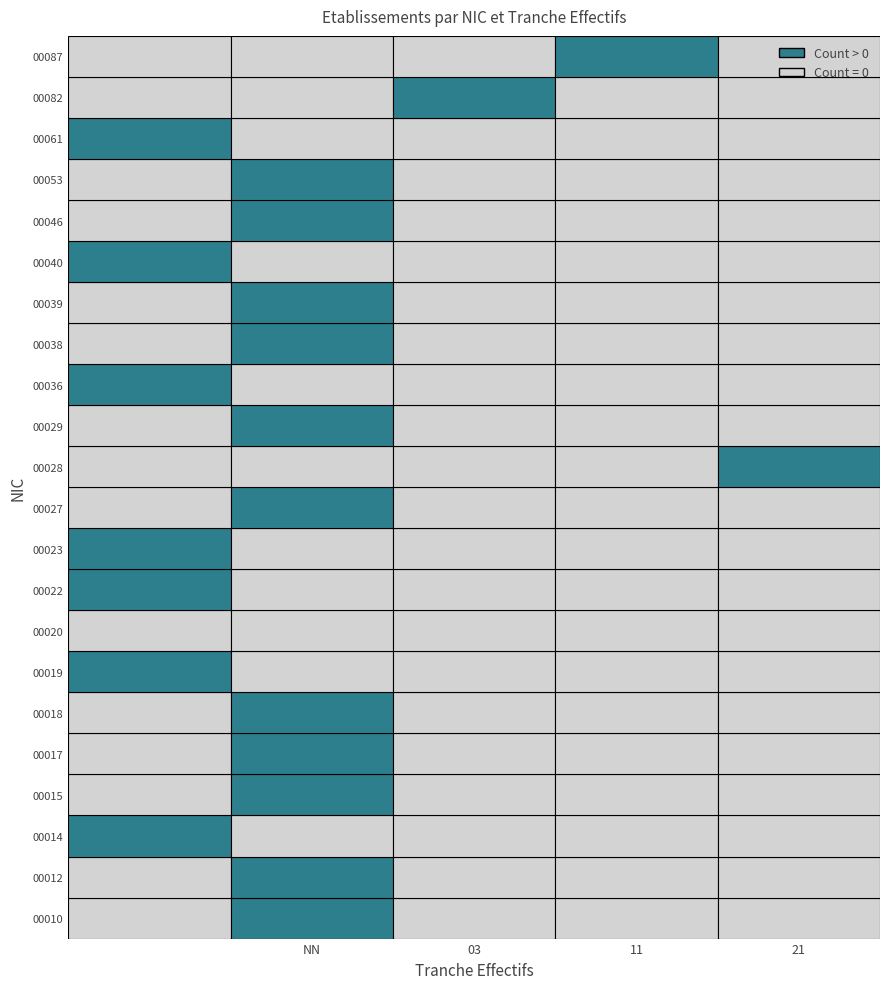

What is the approximate value of 00023 at 1?

1